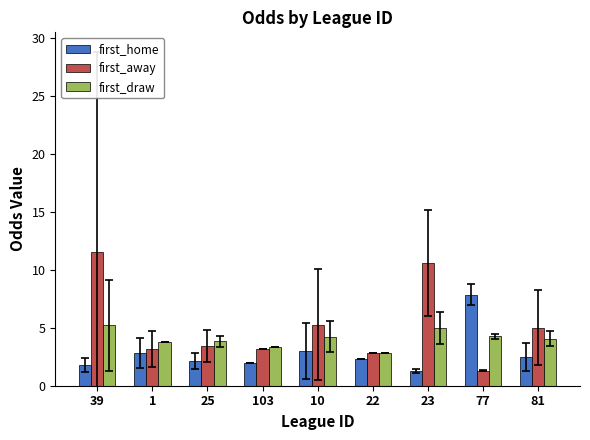

True or false: first_away has a value of 1.3 at 77.

True